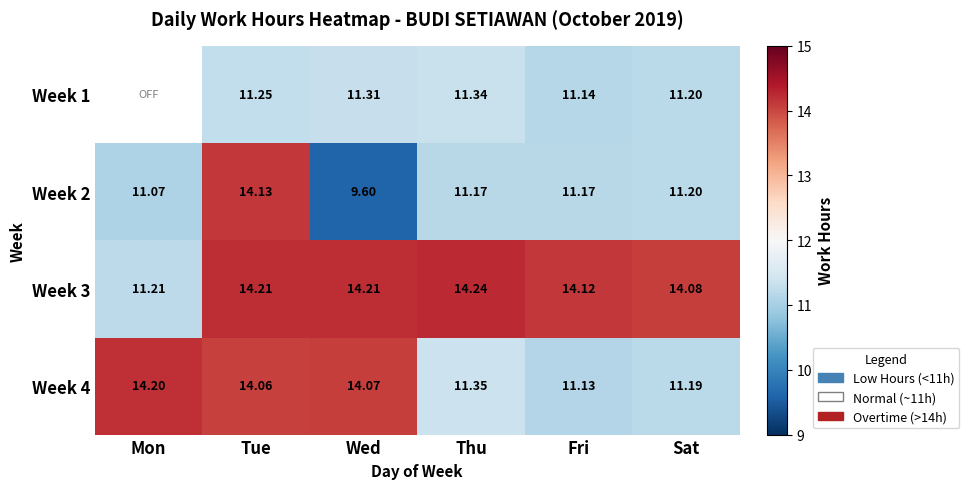

Which series changed the most between Wed and Sat?

Week 4